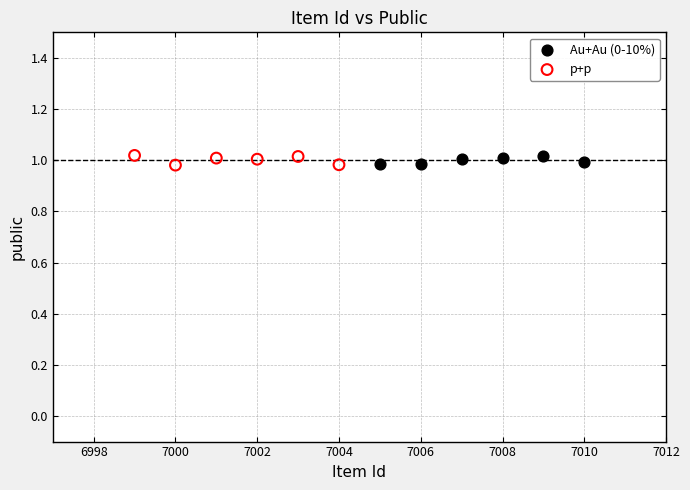

What are all the series names shown in the legend?

Au+Au (0-10%), p+p